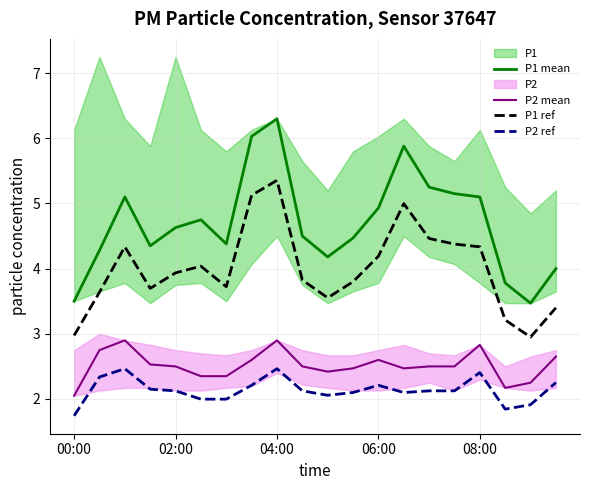

True or false: P1 mean and P2 mean intersect in this chart.

False